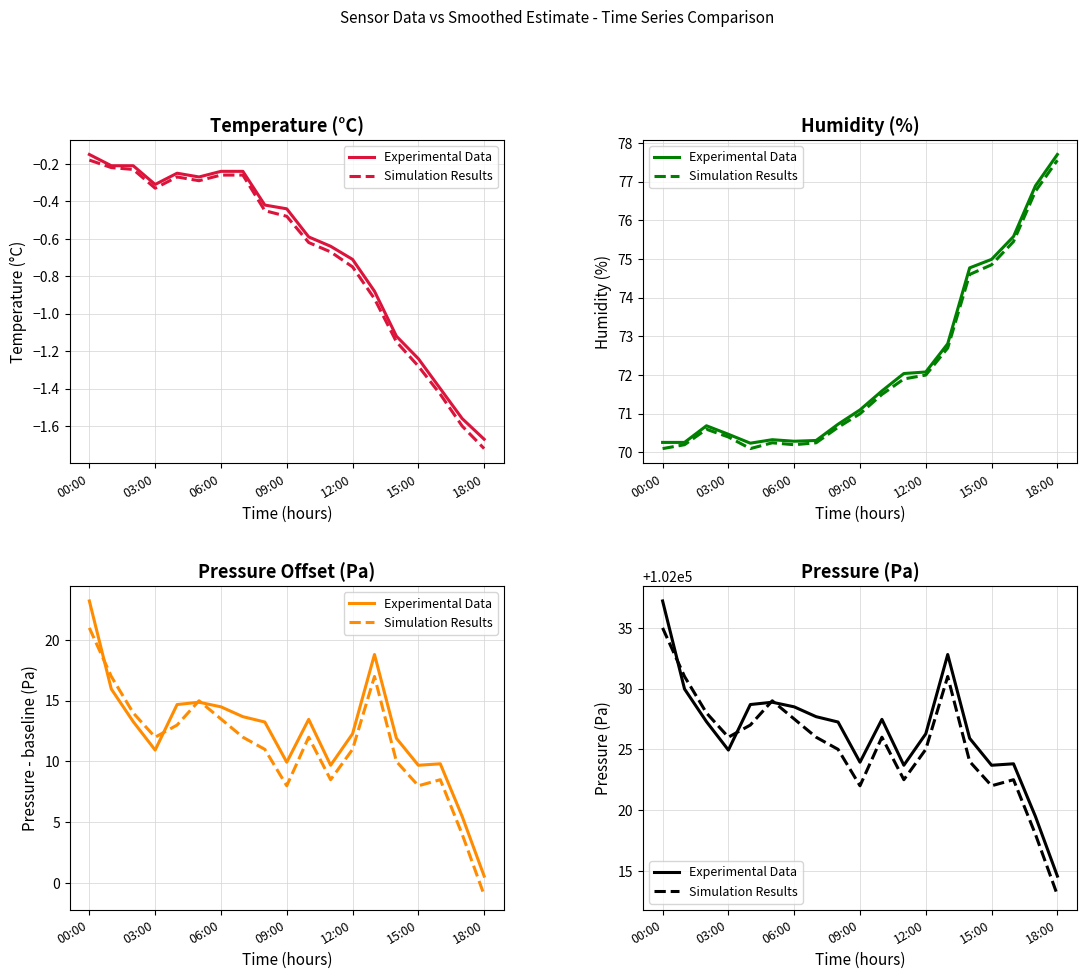

What is the total value across all series at 16?

204046.3